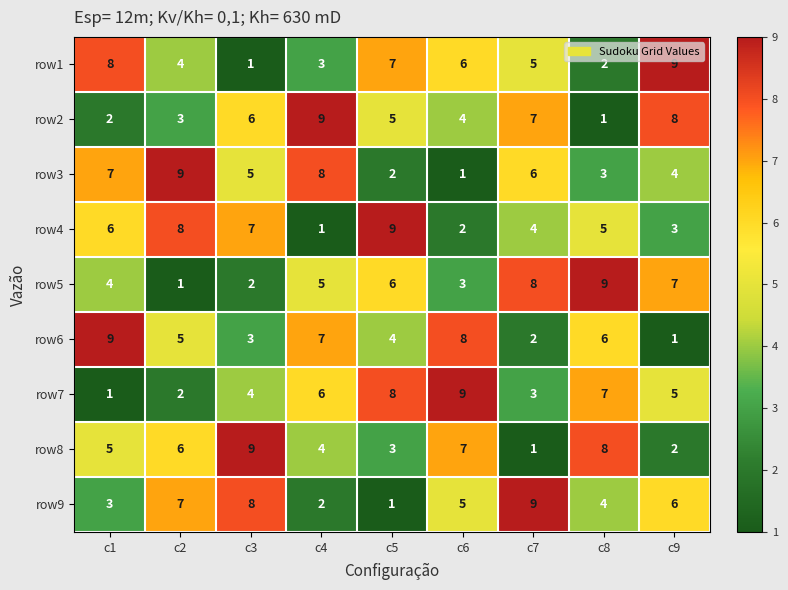

Rank the series at c3 from lowest to highest value.

row1, row5, row6, row7, row3, row2, row4, row9, row8